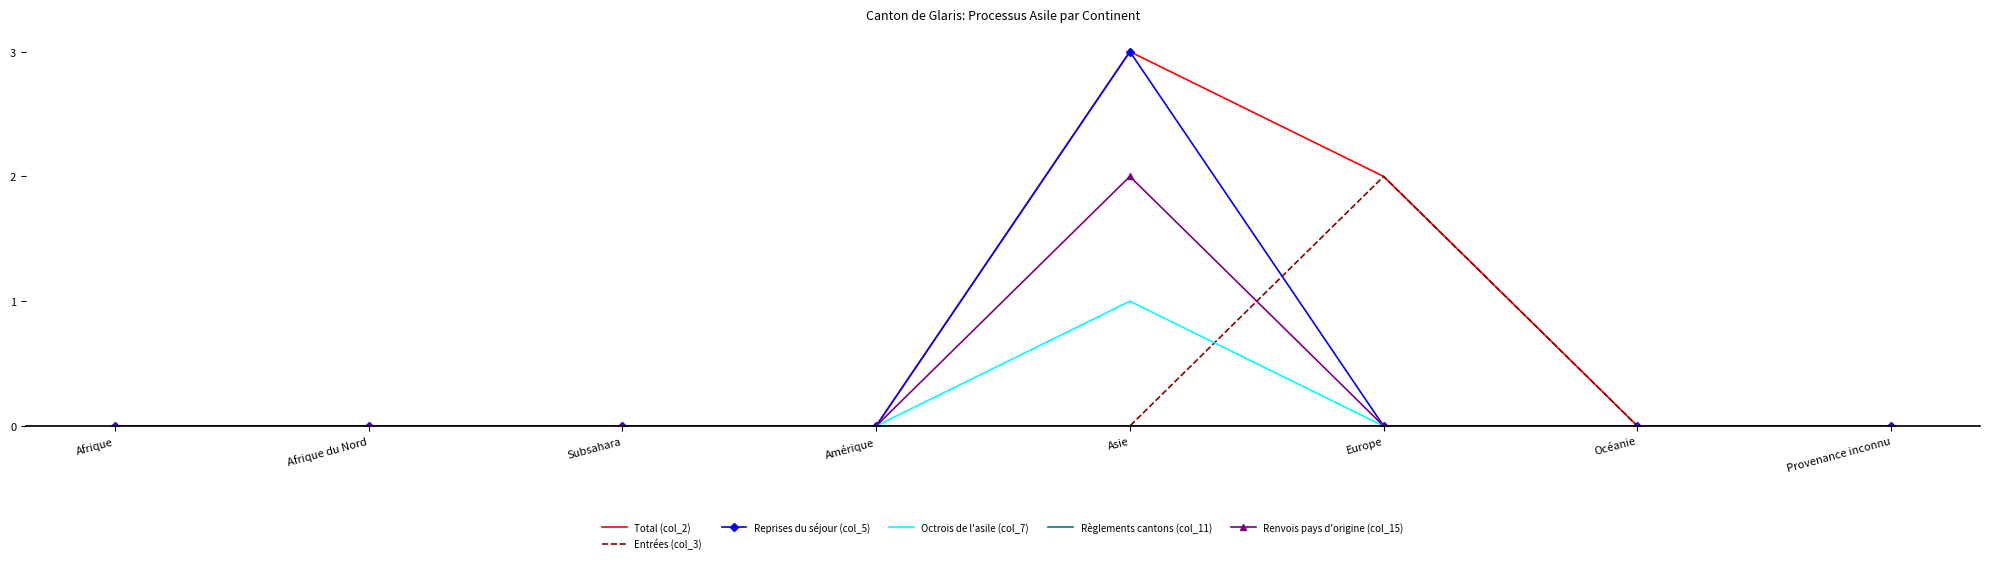

What is the greatest value displayed?

3